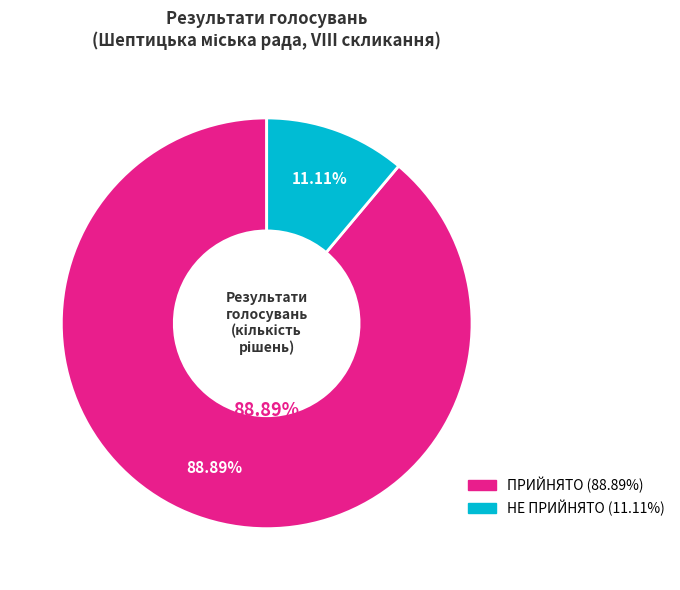

Which category has the smallest portion of the pie?

НЕ ПРИЙНЯТО